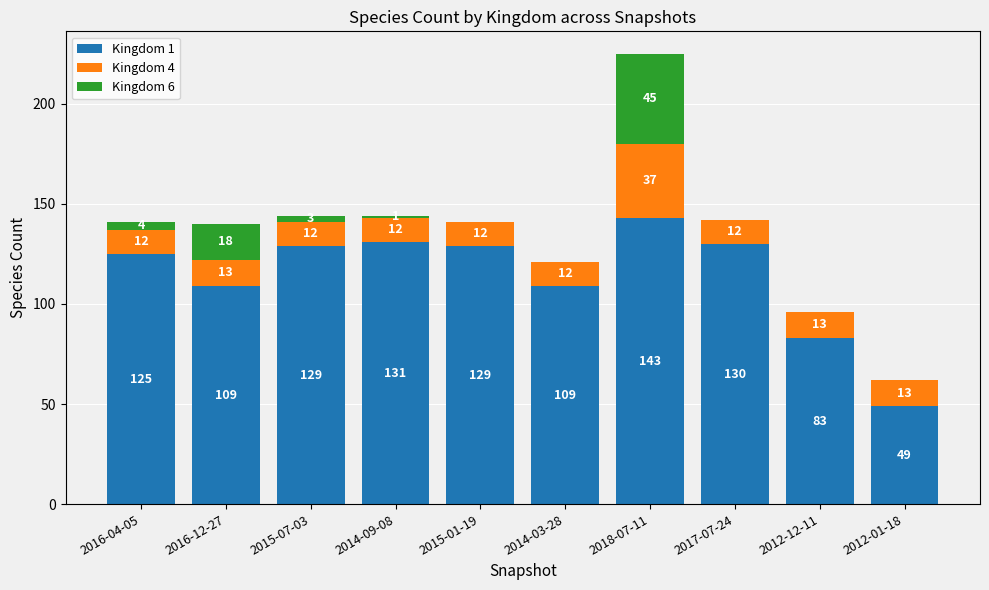

What value does the Kingdom 1 series have at 2015-07-03, to the nearest 10?

130